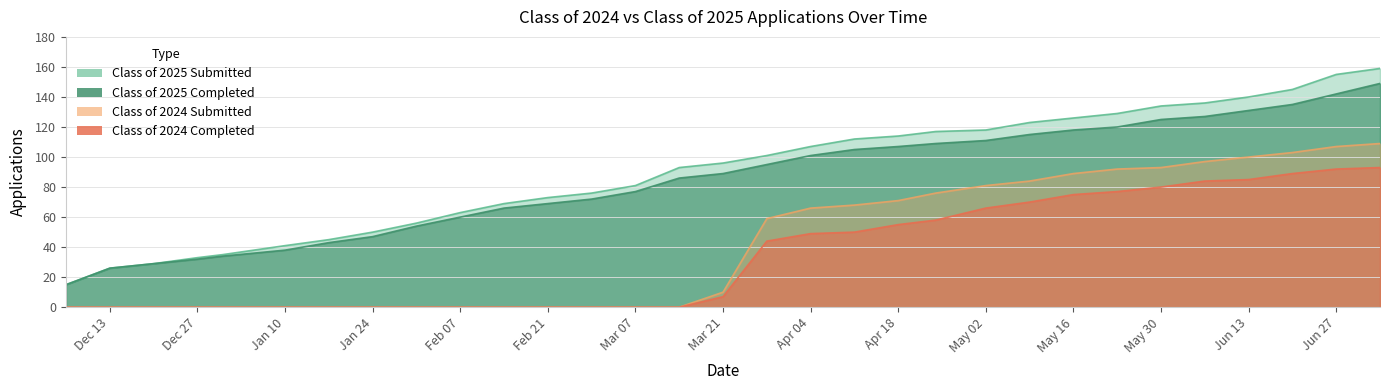

How many lines are shown in the chart?

4